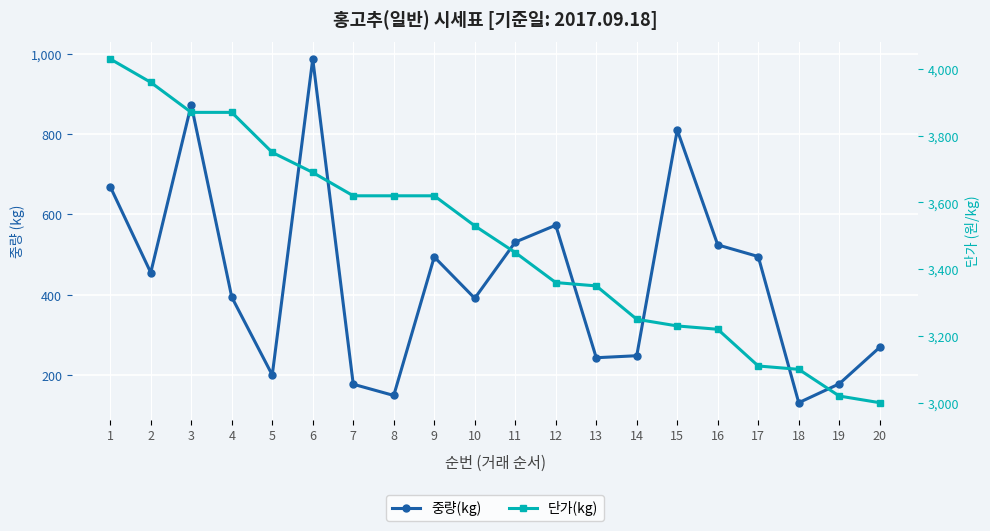

List the series in order of their overall mean, highest first.

단가(kg), 중량(kg)